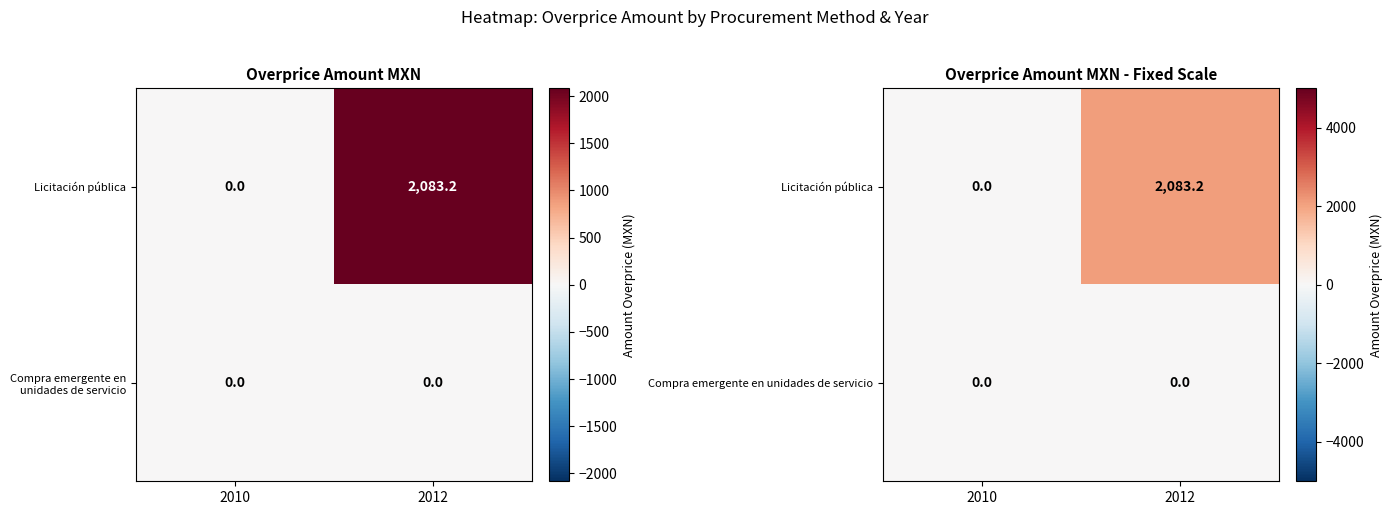

Rank the series at 2010 from lowest to highest value.

Licitación pública, Compra emergente en unidades de servicio